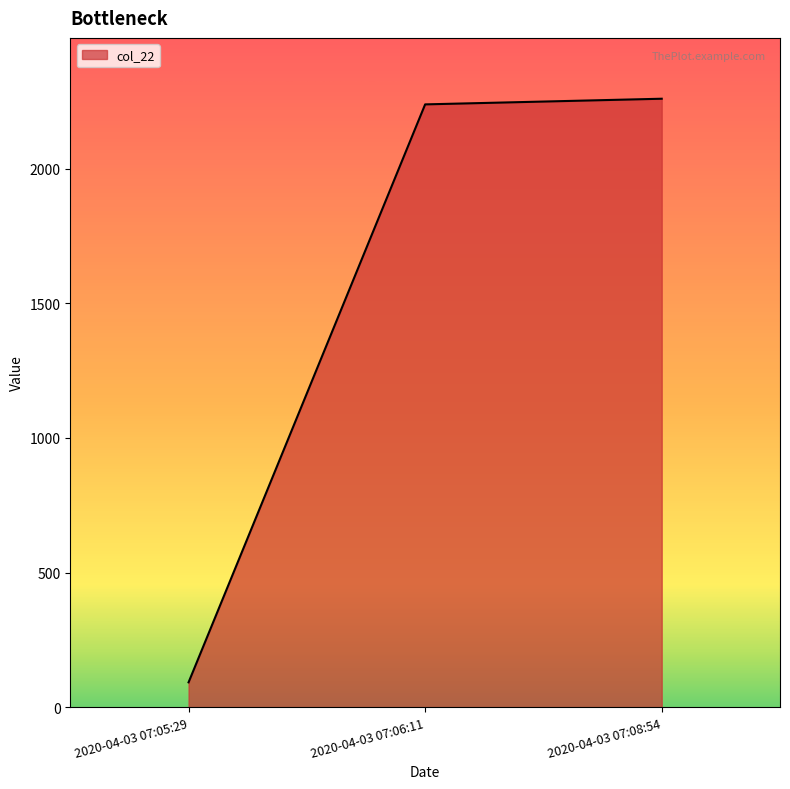

What is the change in value from 2020-04-03 07:06:11 to 2020-04-03 07:08:54?

+21